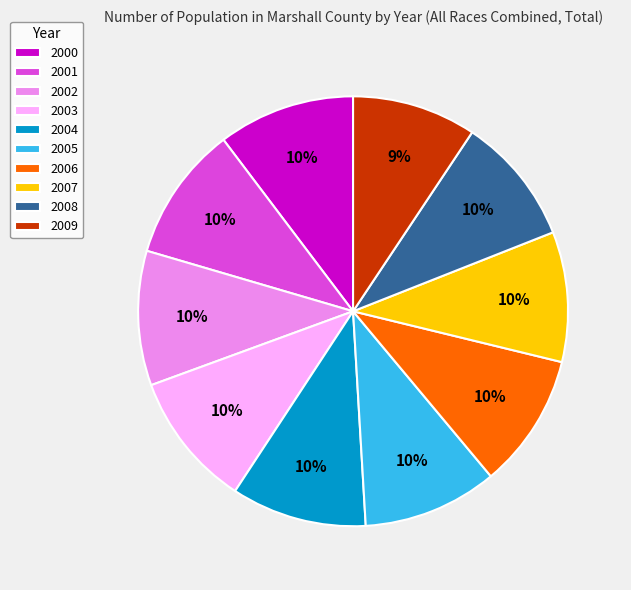

To the nearest percent, what is the average slice percentage?

10%